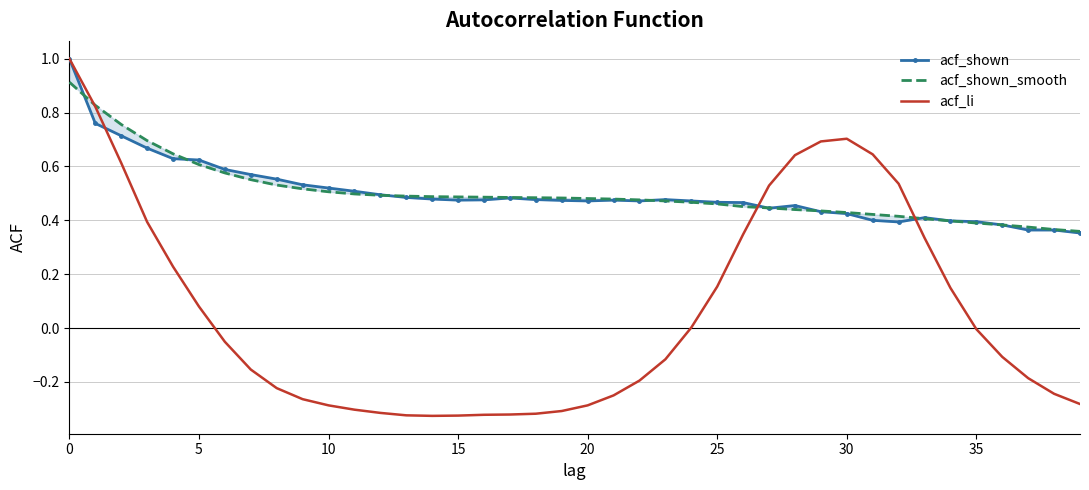

Does the chart have visible grid lines?

Yes